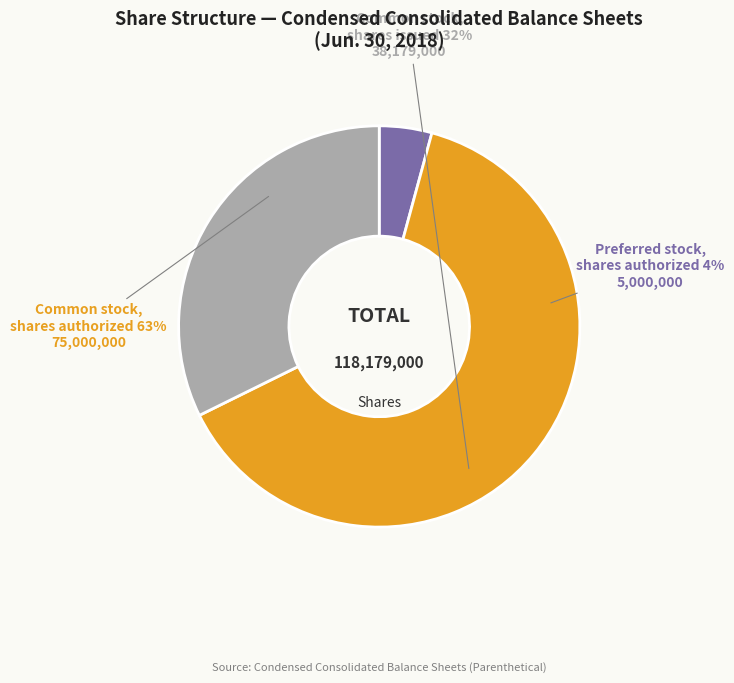

Is there a majority slice in this chart?

Yes